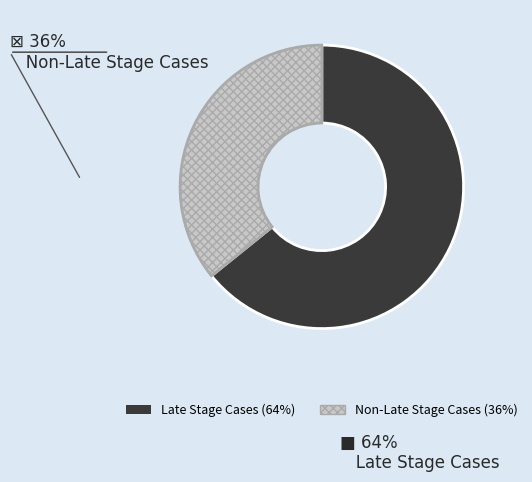

What is the largest slice in the pie chart?

Late Stage Cases